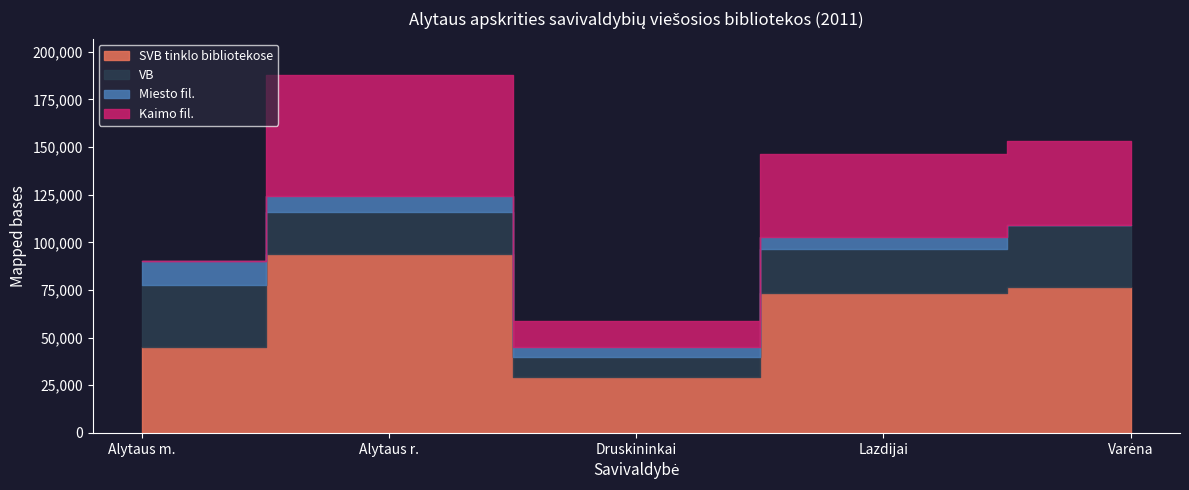

At which category is the sum across all series the highest?

Alytaus r.